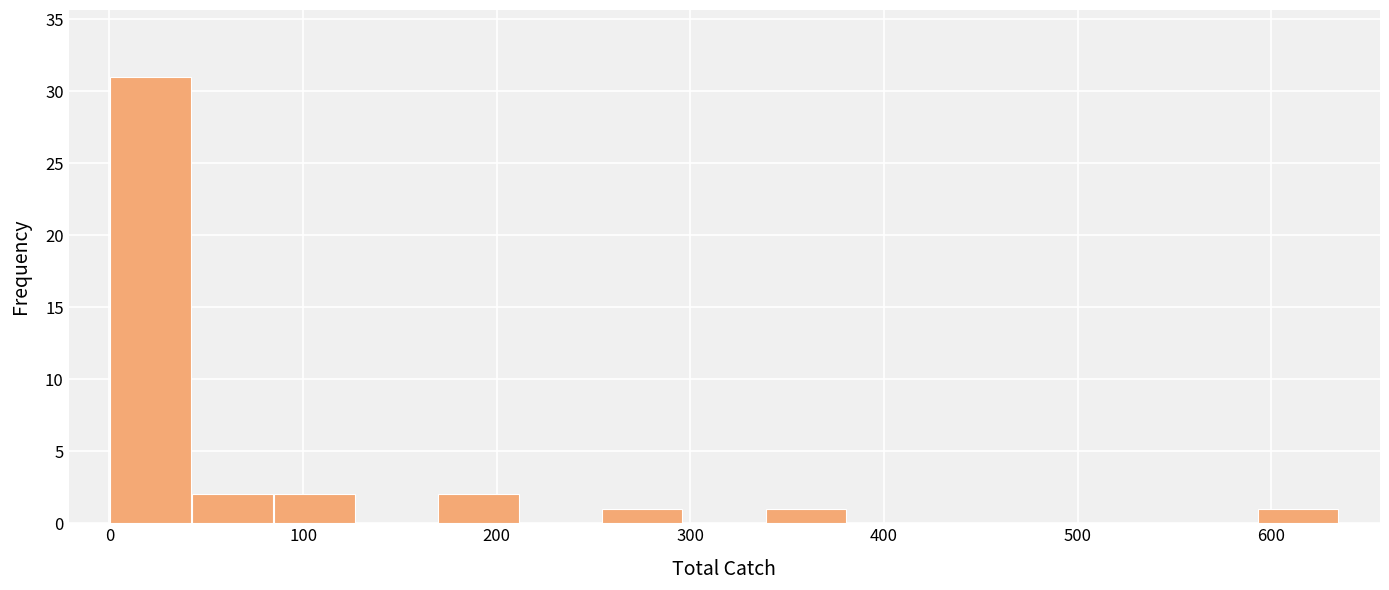

Over which range of the x-axis is the bar tallest?

0 to 40